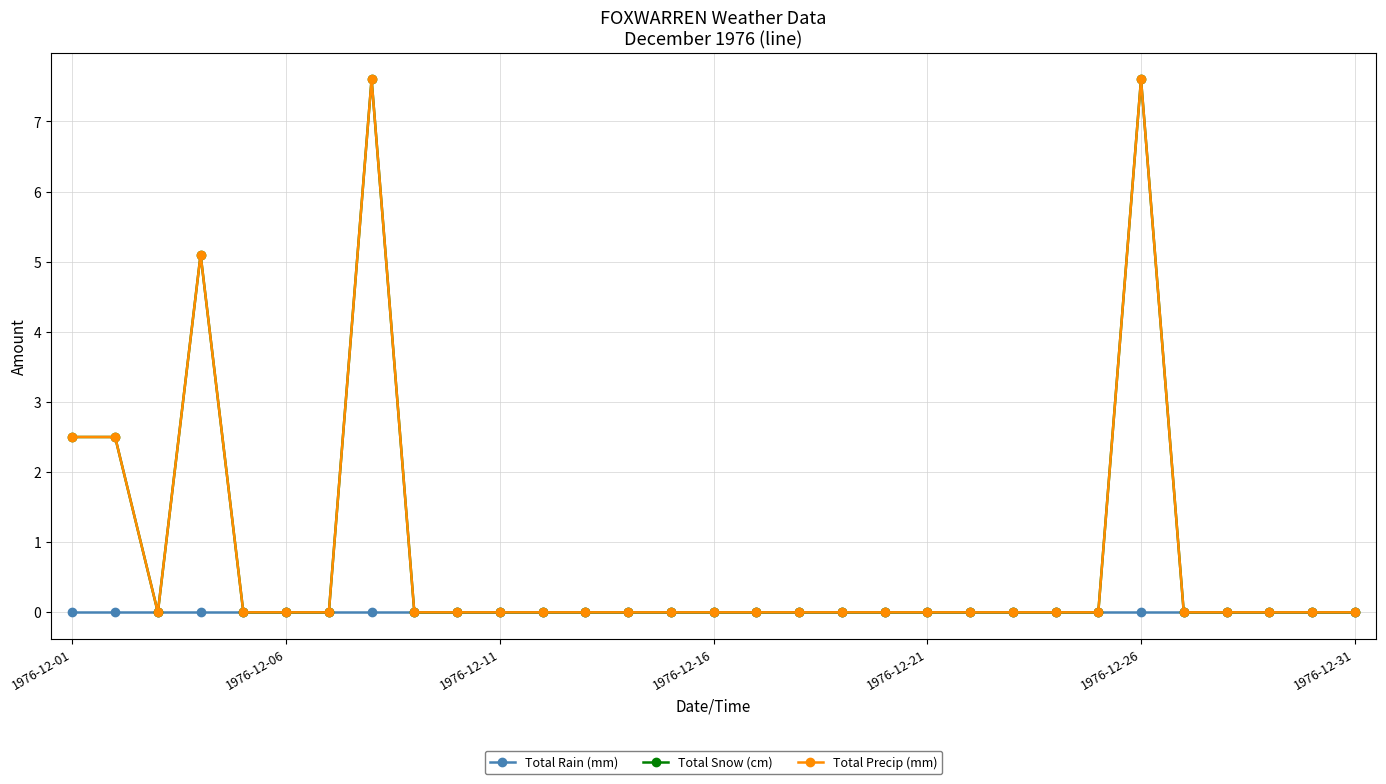

Is this an area chart (filled region under the line)?

No